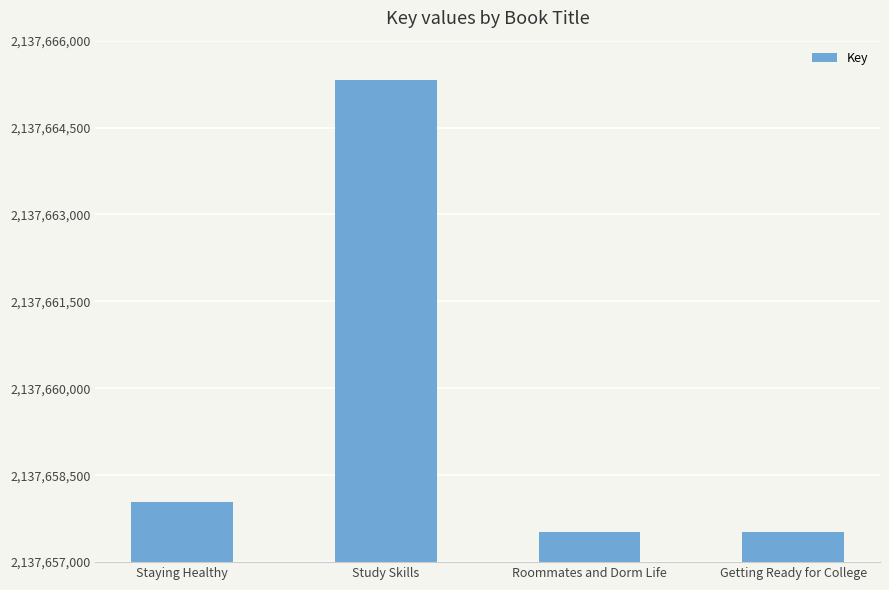

At which label is the value closest to 2137661419?

Staying Healthy